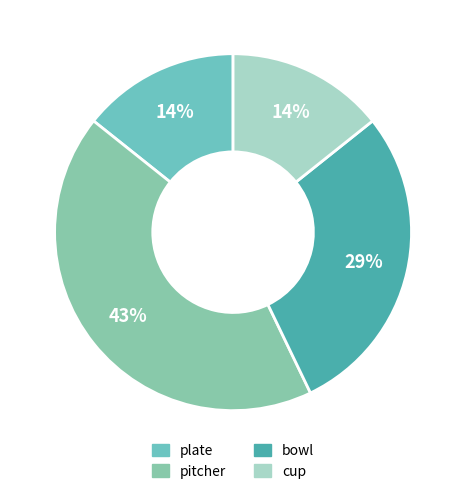

To the nearest percent, what percentage of the pie is bowl?

29%